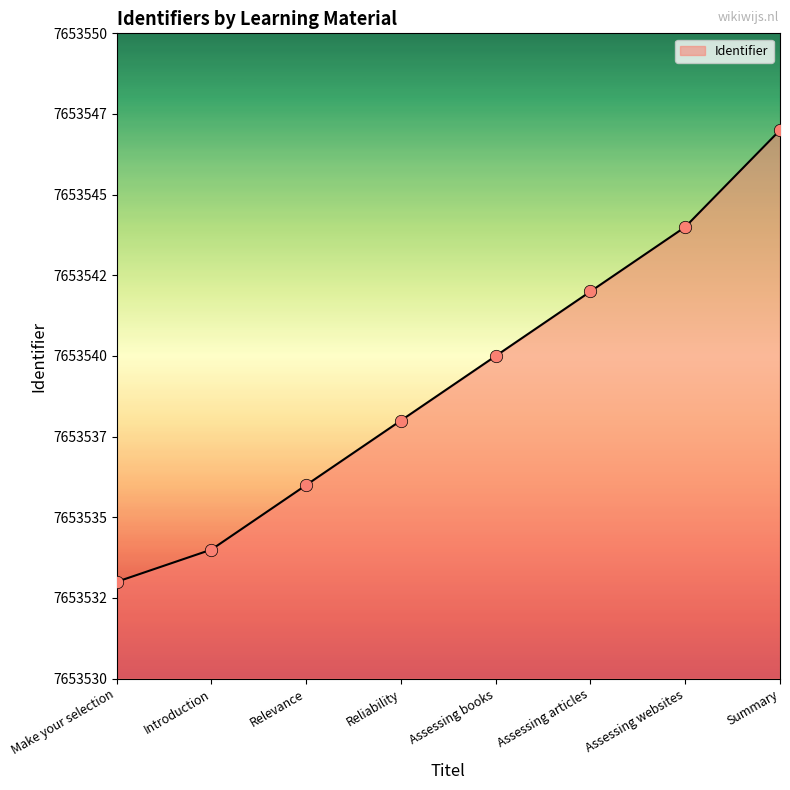

Which has a higher value, Relevance or Summary?

Summary